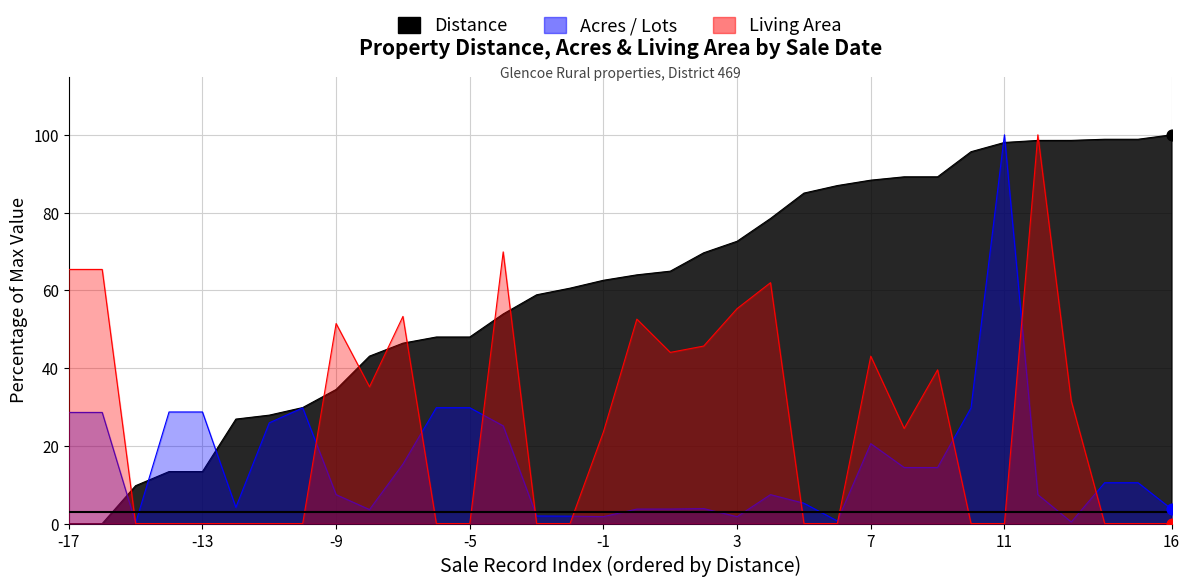

At which category is the sum across all series the highest?

08/09/2024